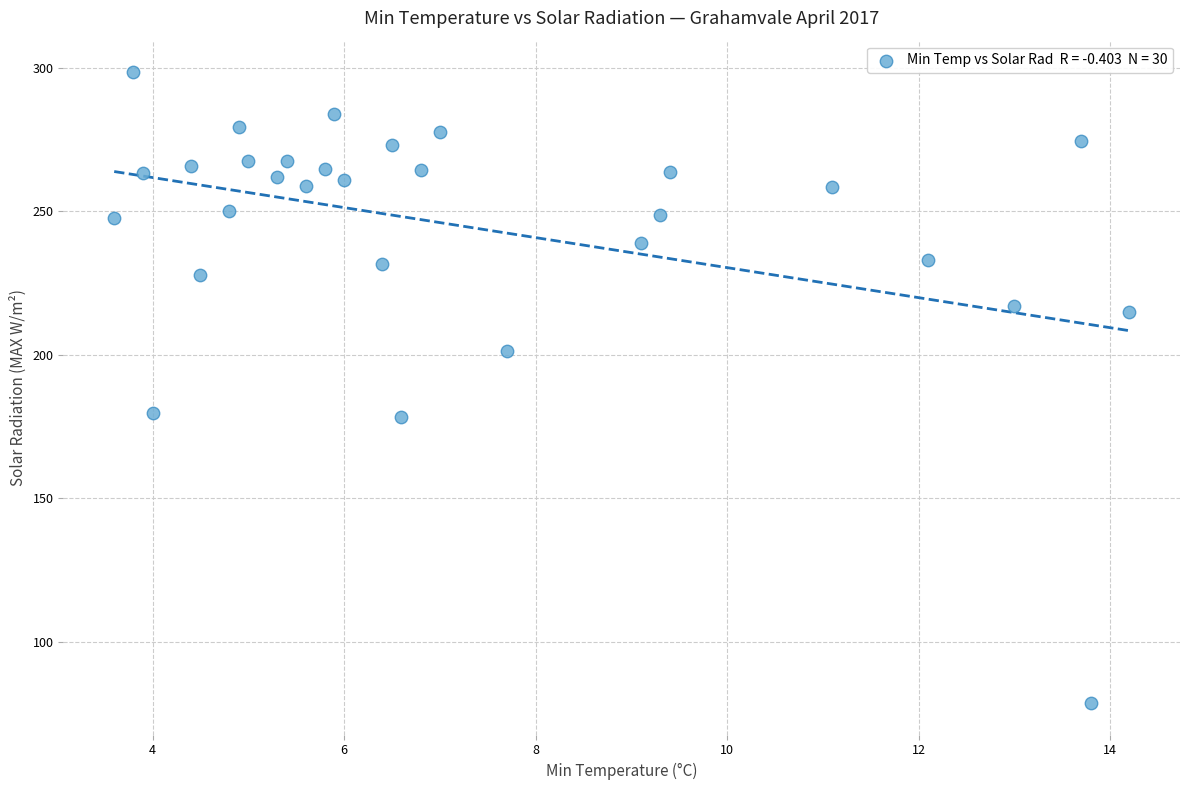

What is the range of X values (max minus min)?

10.6